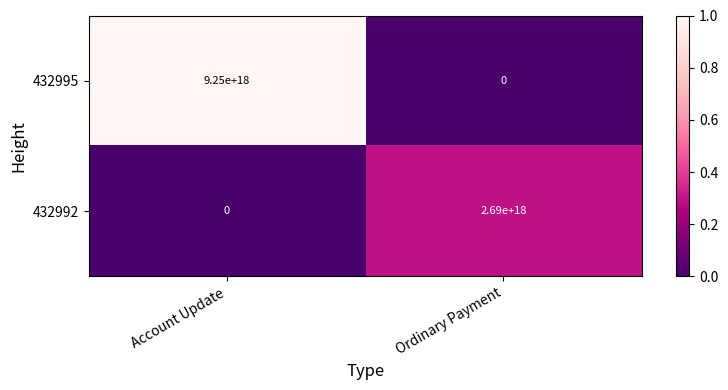

At which label does 432995 reach its minimum?

Ordinary Payment